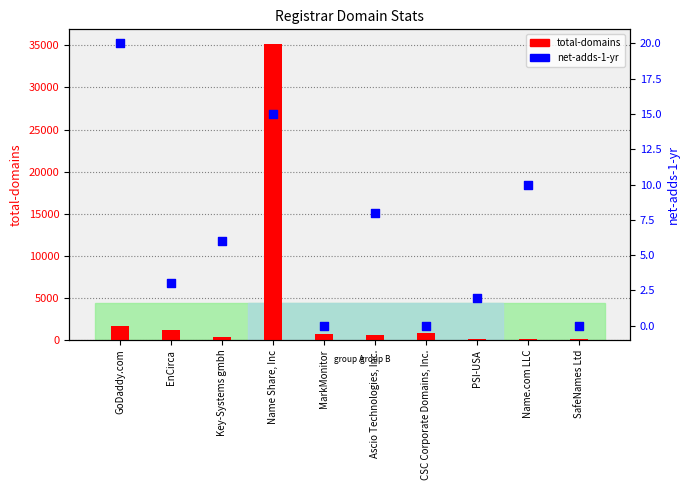

What are all the series names shown in the legend?

total-domains, net-adds-1-yr